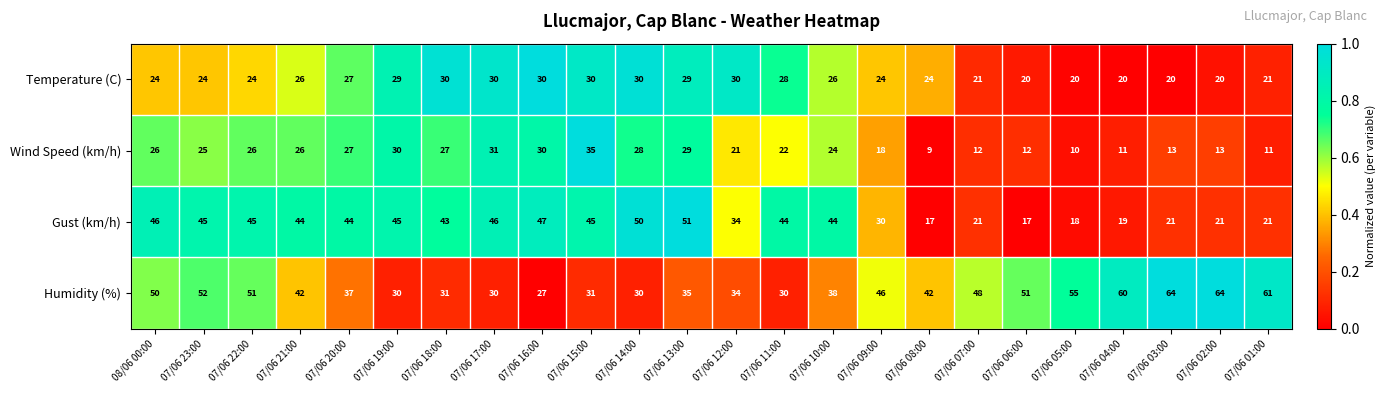

Is the value of Wind Speed (km/h) at 07/06 02:00 greater than the value of Gust (km/h) at 07/06 16:00?

No